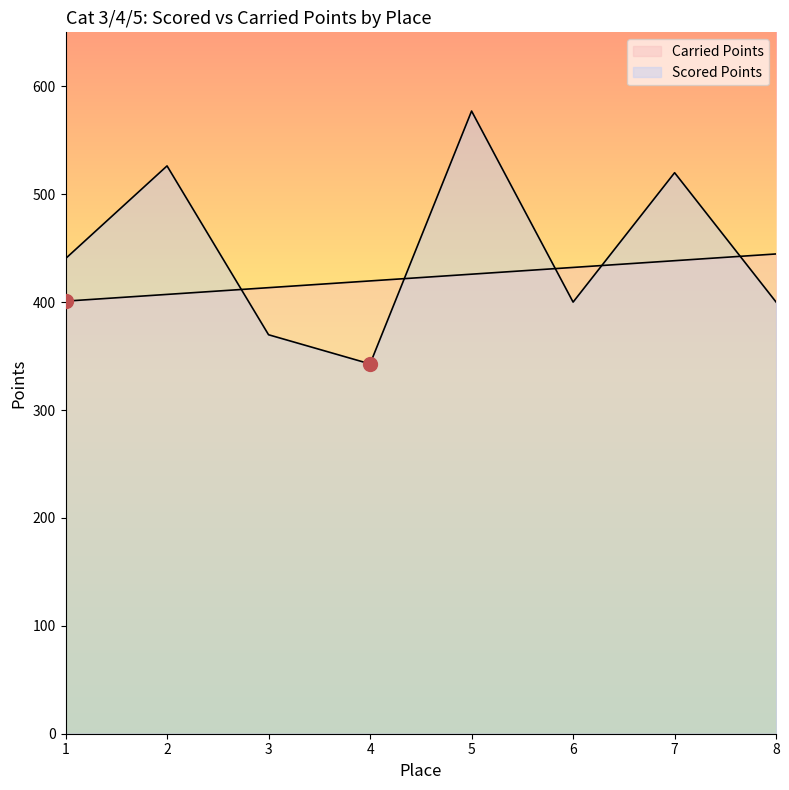

How many lines are shown in the chart?

2